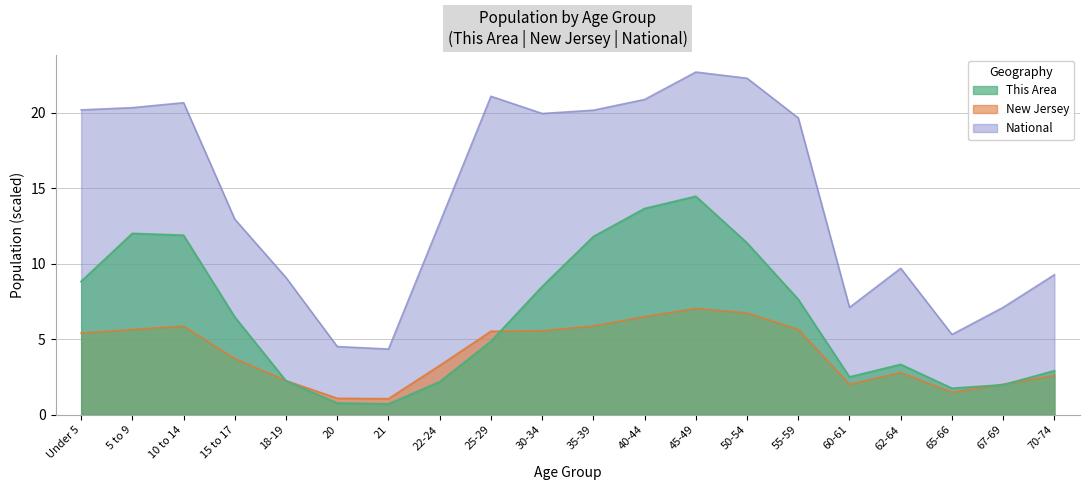

Read the New Jersey value at 60-61.

2.0